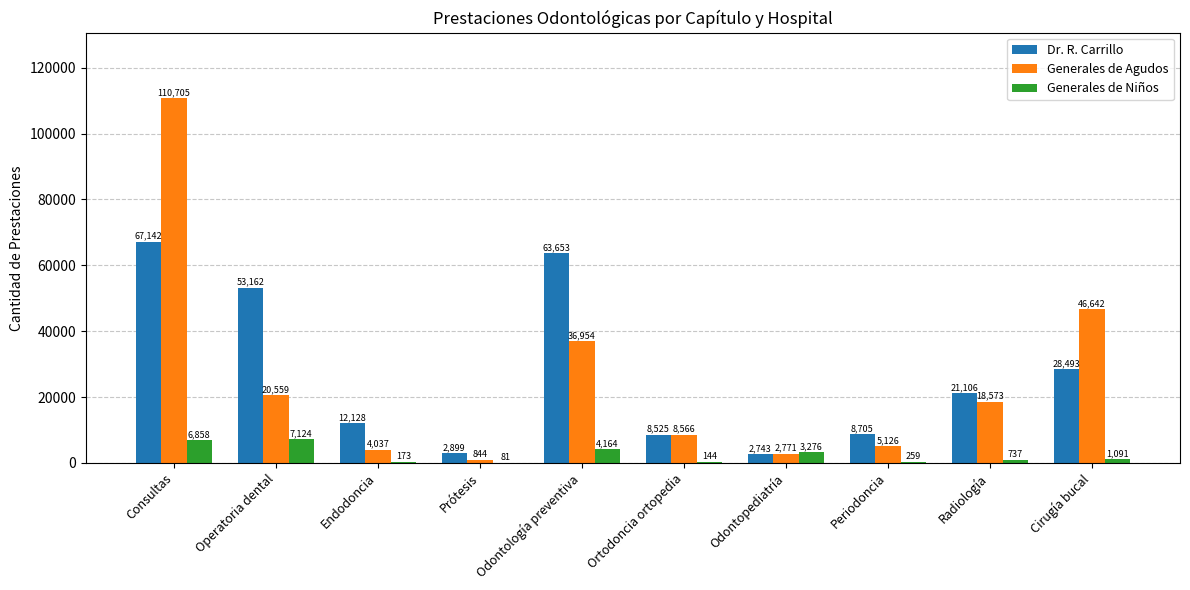

Which series changed the most between Endodoncia and Periodoncia?

Dr. R. Carrillo